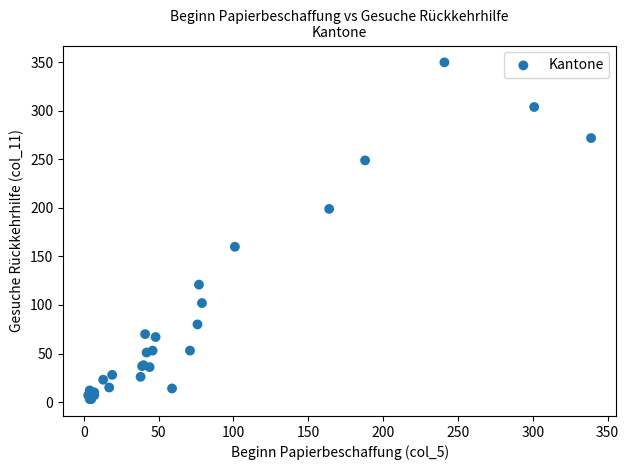

What Y value in the scatter plot is closest to 176?

160